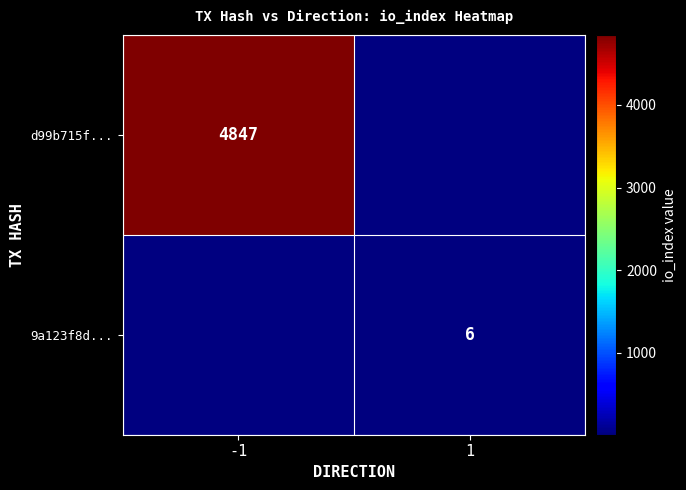

The value of d99b715f... at -1 is 1444. True or false?

False